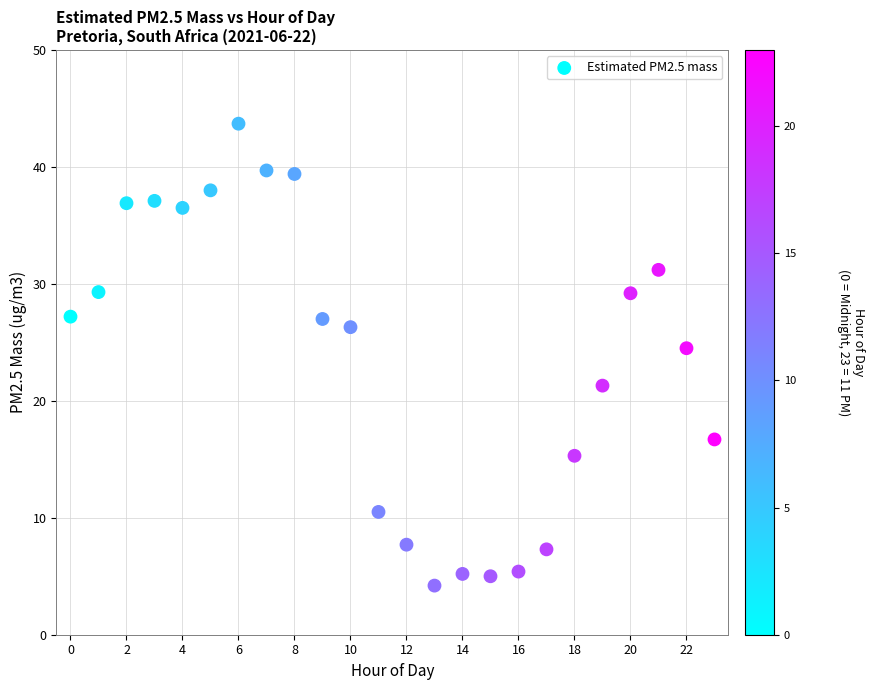

What is the range of Y values (max minus min)?

39.5